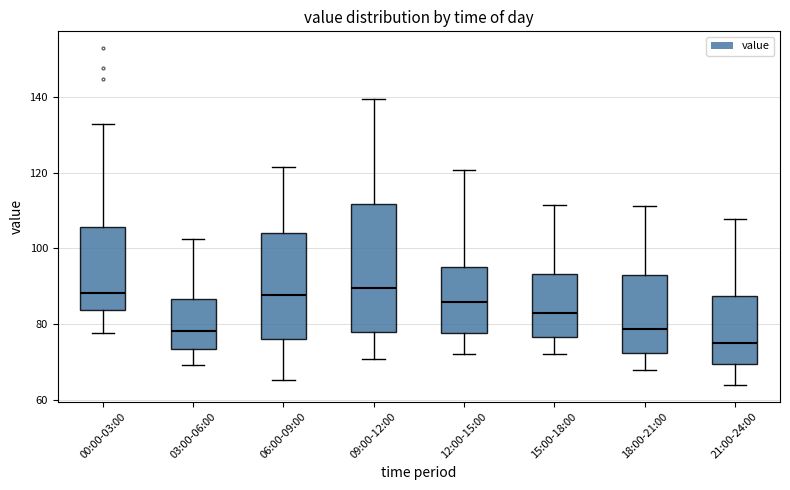

Which box is the tallest, from its lower edge to its upper edge?

09:00-12:00